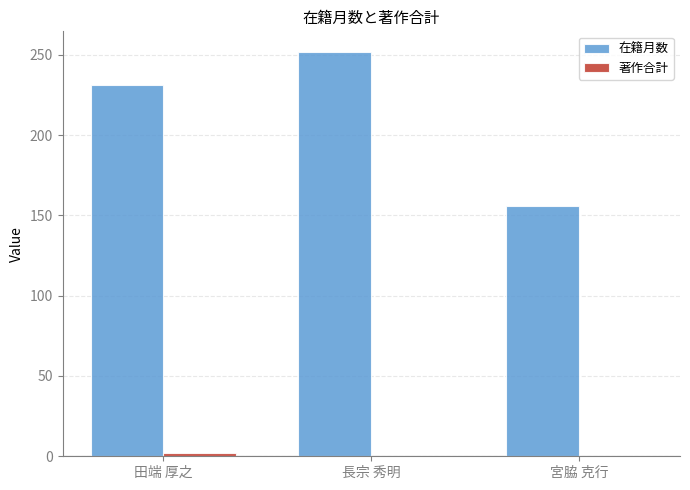

Between 田端 厚之 and 宮脇 克行, which series saw the biggest shift?

在籍月数